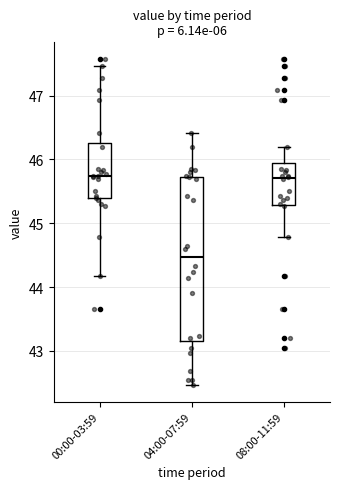

Reading left to right, transcribe this box plot: for each box, give where its median line is, the range the box spans, and where its two whiskers end, as read against the y-axis. The values are not printed on the chart, so give them approximately, as read against the axis.

00:00-03:59: median 45.7, box 45.4 to 46.3, whiskers 44.2 to 47.5
04:00-07:59: median 44.5, box 43.2 to 45.7, whiskers 42.5 to 46.4
08:00-11:59: median 45.7, box 45.3 to 45.9, whiskers 44.8 to 46.2